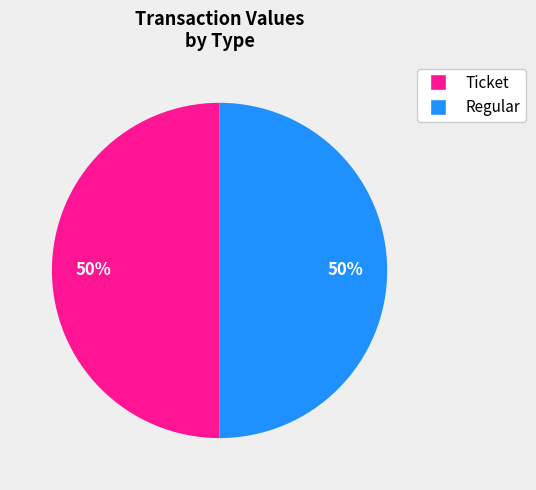

To the nearest percent, what is the average slice percentage?

50%